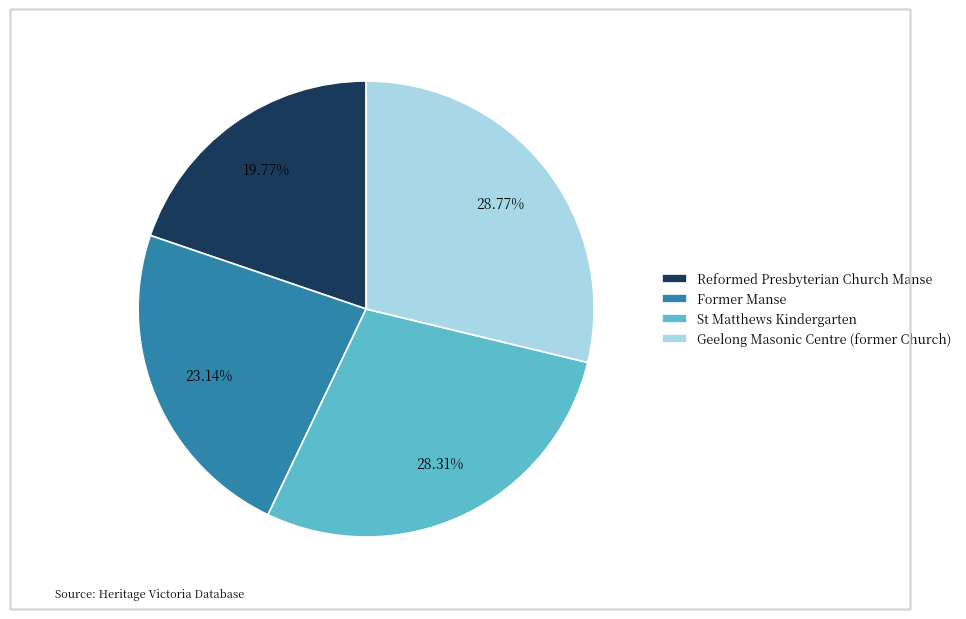

Is the sum of Reformed Presbyterian Church Manse and St Matthews Kindergarten greater than half?

No